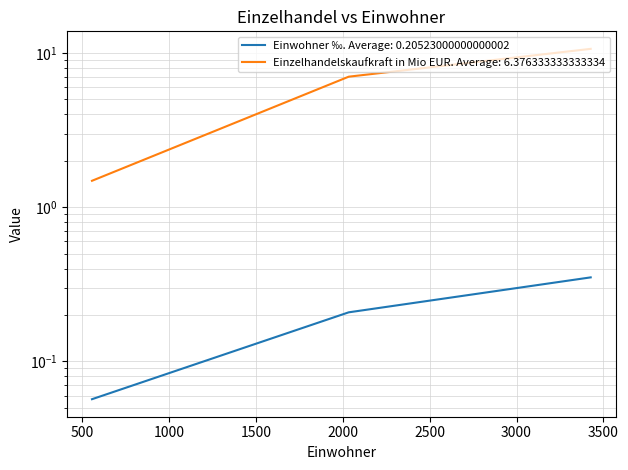

At how many categories does at least one series exceed 2?

2